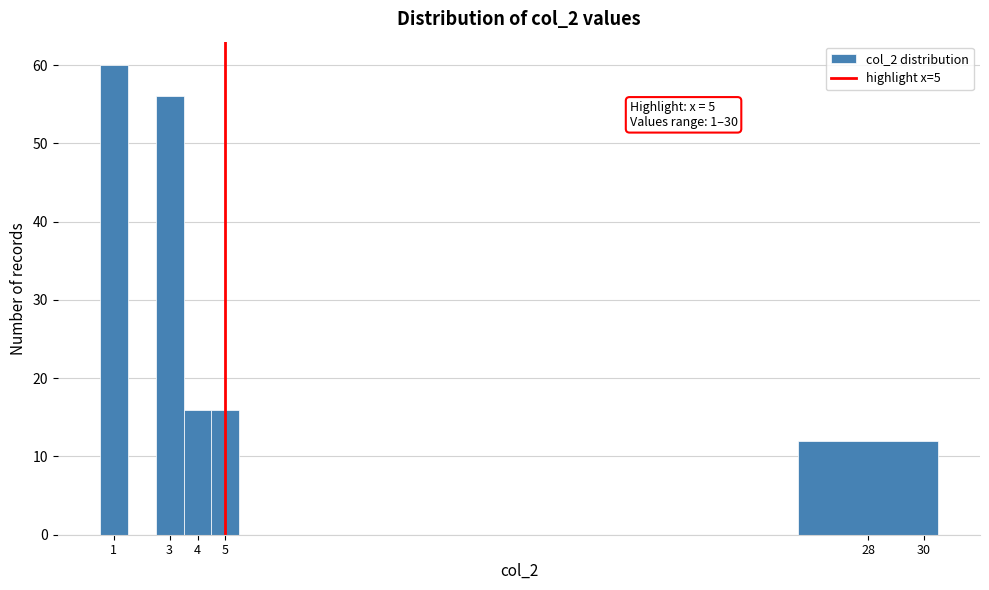

Which range on the x-axis has the tallest bar?

0.5 to 1.5